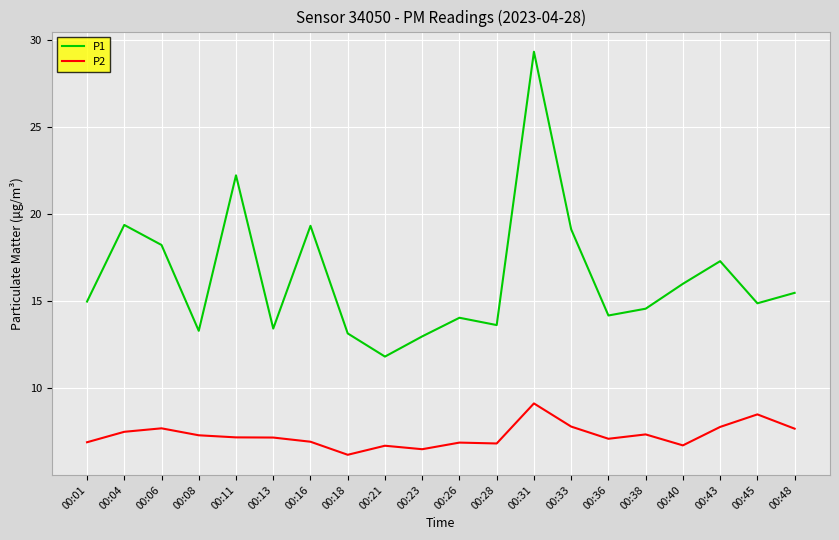

Which series has the largest total across all categories?

P1